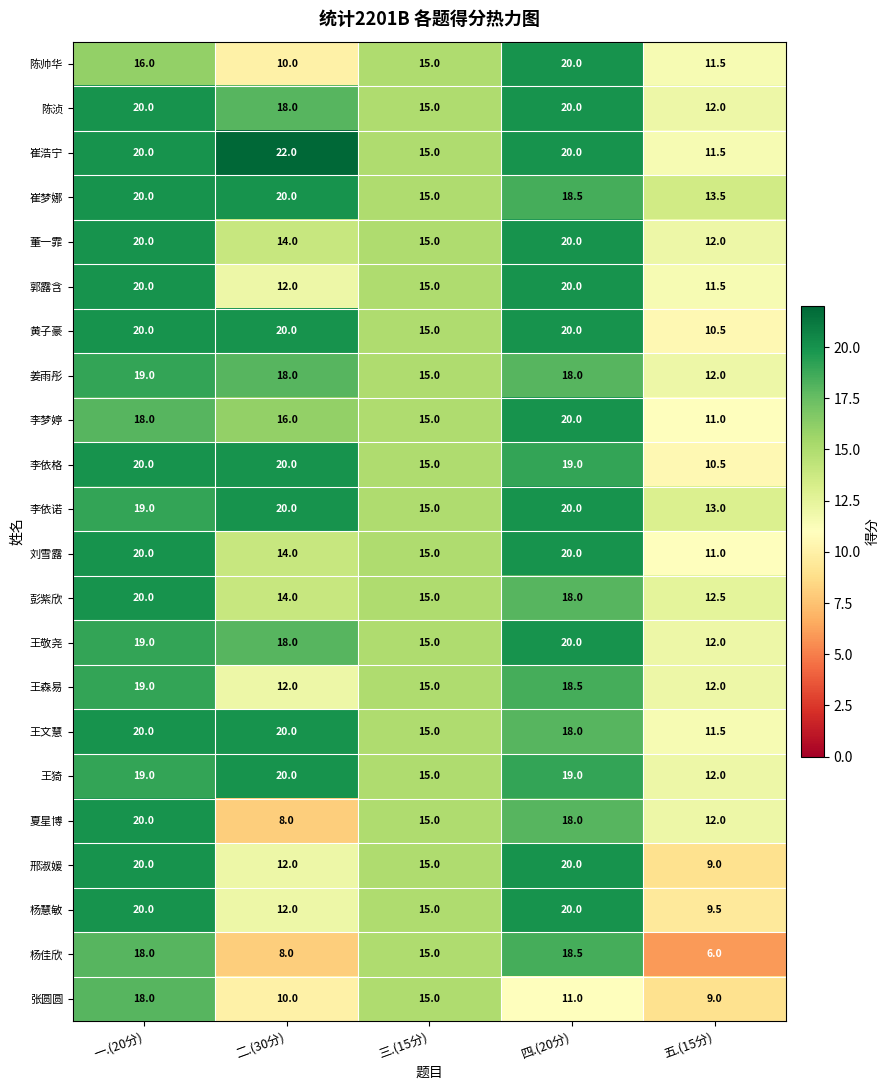

Which series has the largest total across all categories?

崔浩宁